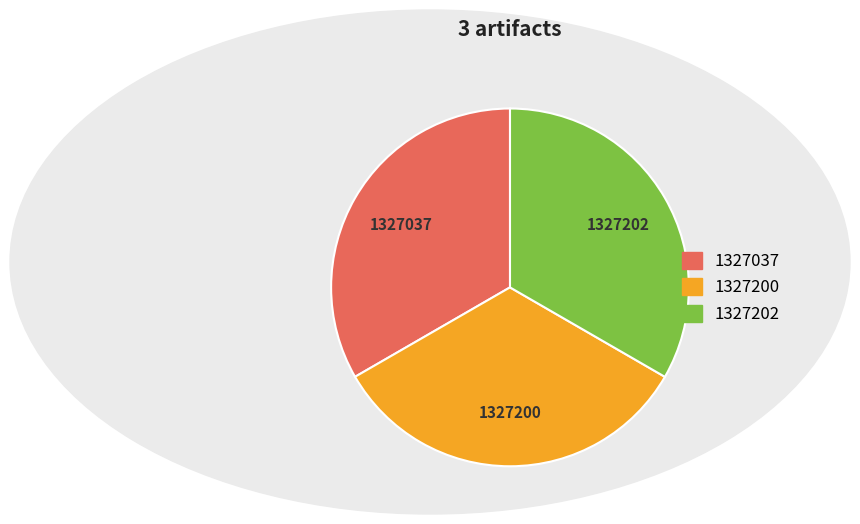

Is there any slice that represents more than half of the pie?

No